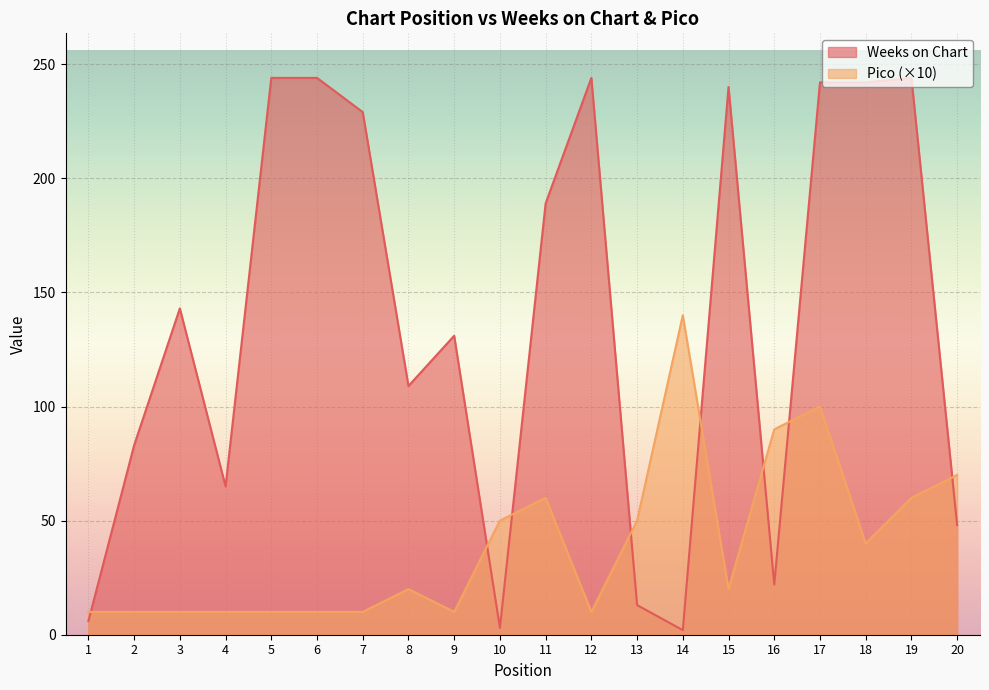

True or false: Pico has more than 1 interior local peaks.

True